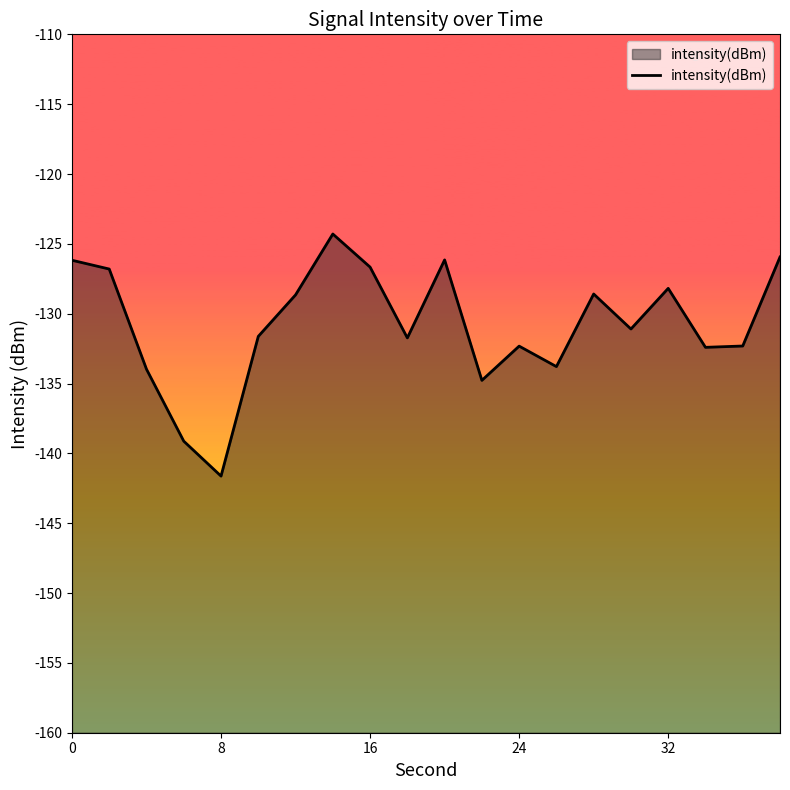

What is the greatest value displayed?

-124.3